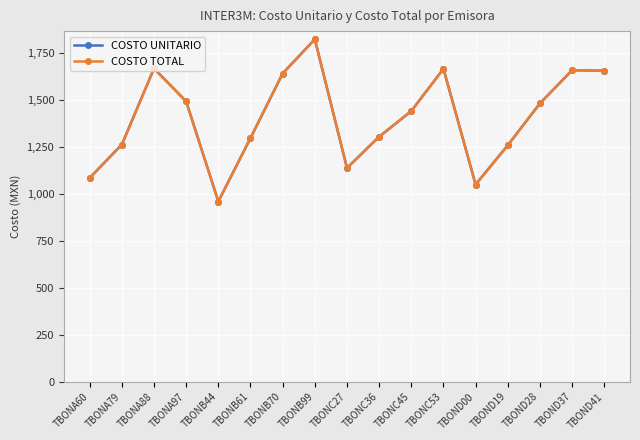

Does the chart have visible grid lines?

Yes